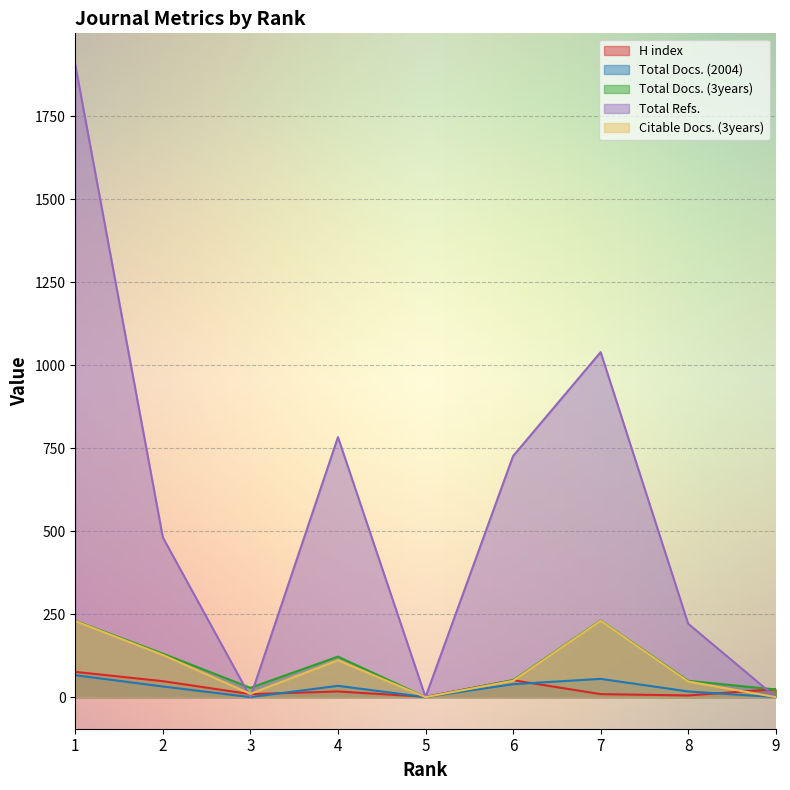

Reading right to left, transcribe all the data shown in this chart.

H index: 9=24	8=5	7=9	6=51	5=1	4=17	3=9	2=48	1=76
Total Docs. (2004): 9=0	8=17	7=55	6=39	5=0	4=34	3=0	2=32	1=66
Total Docs. (3years): 9=23	8=49	7=231	6=51	5=0	4=122	3=28	2=131	1=230
Total Refs.: 9=0	8=221	7=1039	6=726	5=0	4=783	3=0	2=481	1=1904
Citable Docs. (3years): 9=0	8=47	7=230	6=49	5=0	4=111	3=10	2=127	1=229